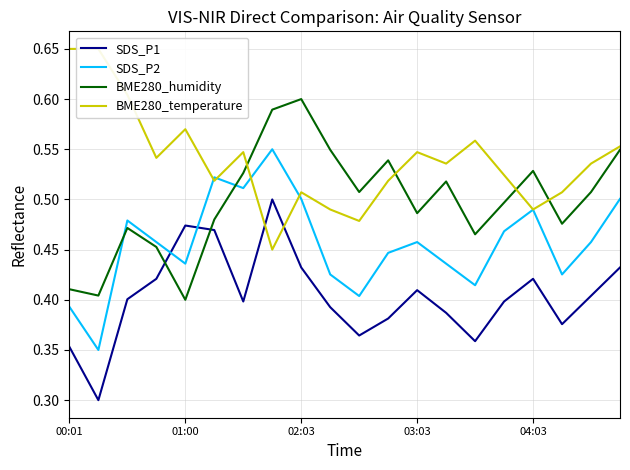

How many times do BME280_humidity and SDS_P2 cross each other?

2